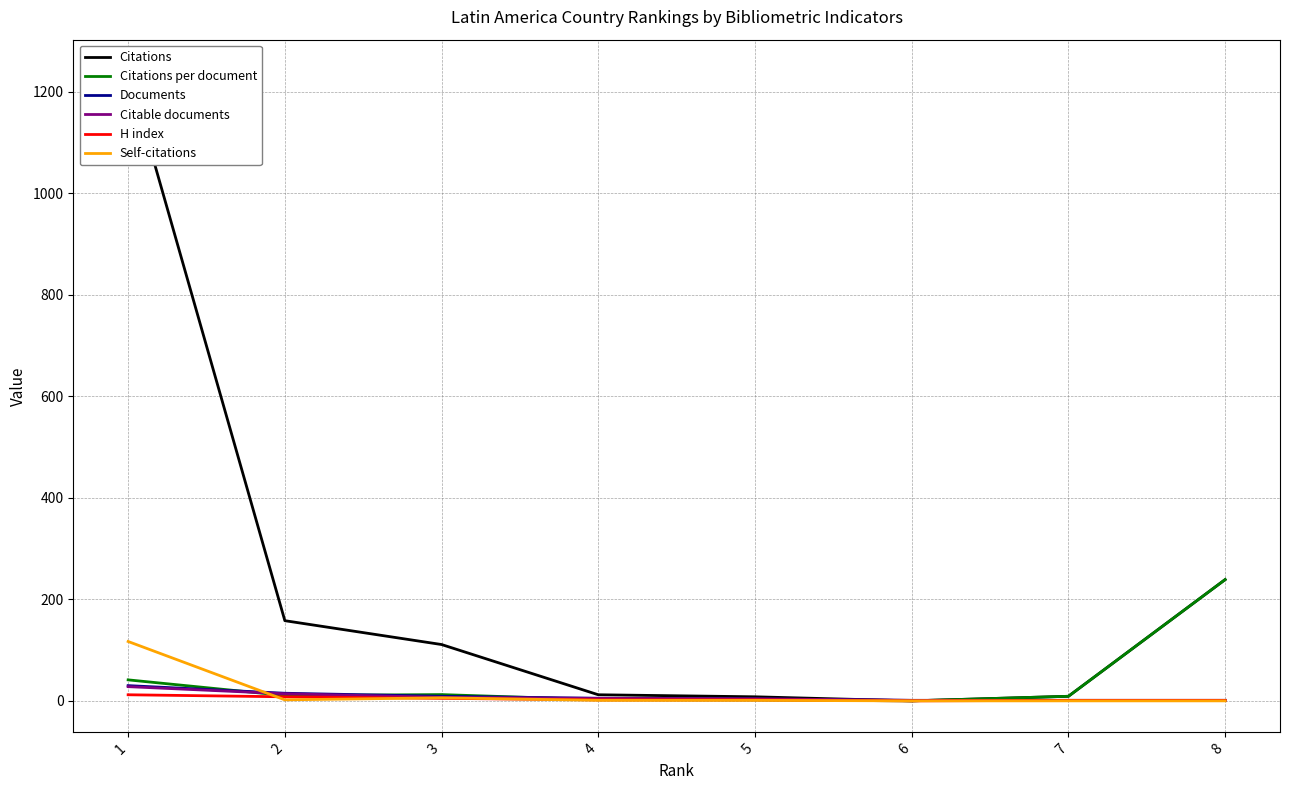

Does the chart have visible grid lines?

Yes